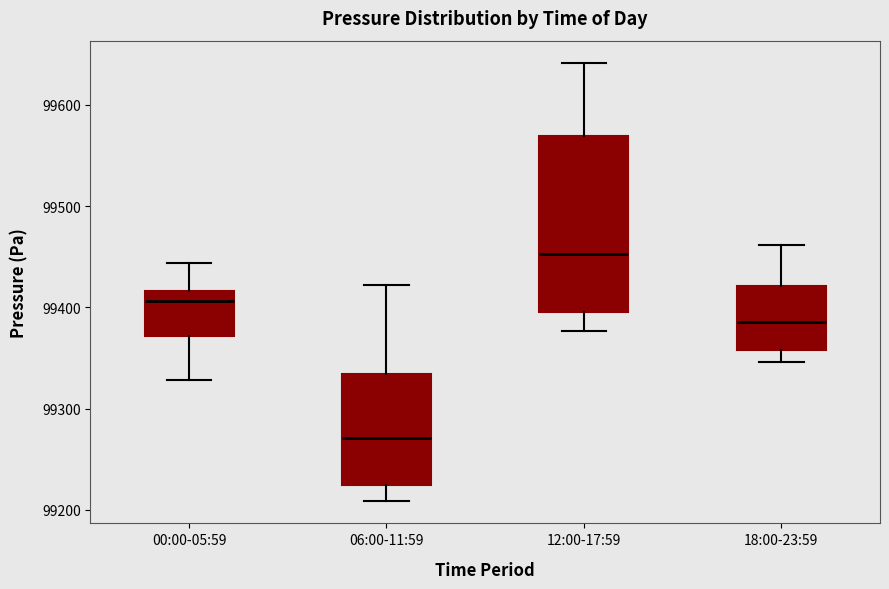

Comparing the boxes themselves (not the whiskers), which one is the tallest?

12:00-17:59